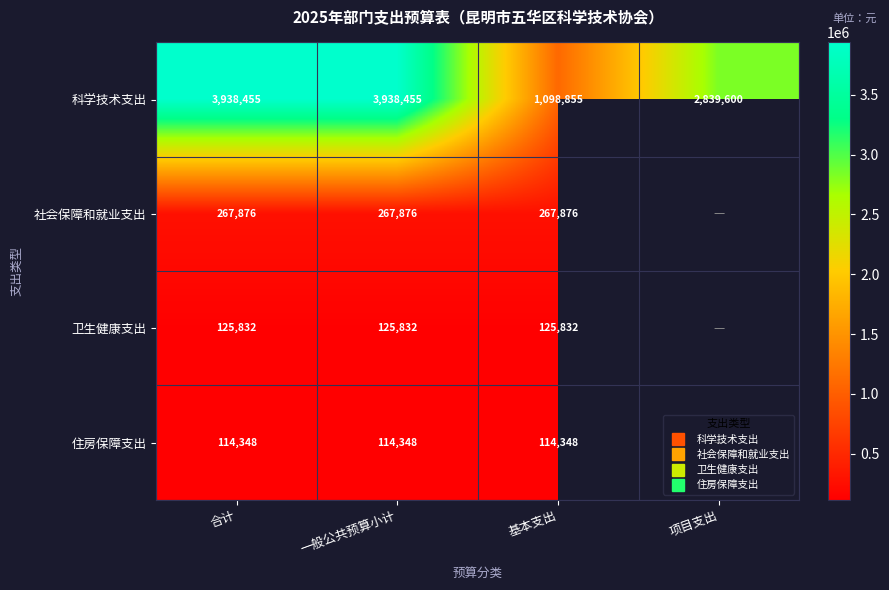

True or false: 卫生健康支出 has a value of 125832.0 at 合计.

True